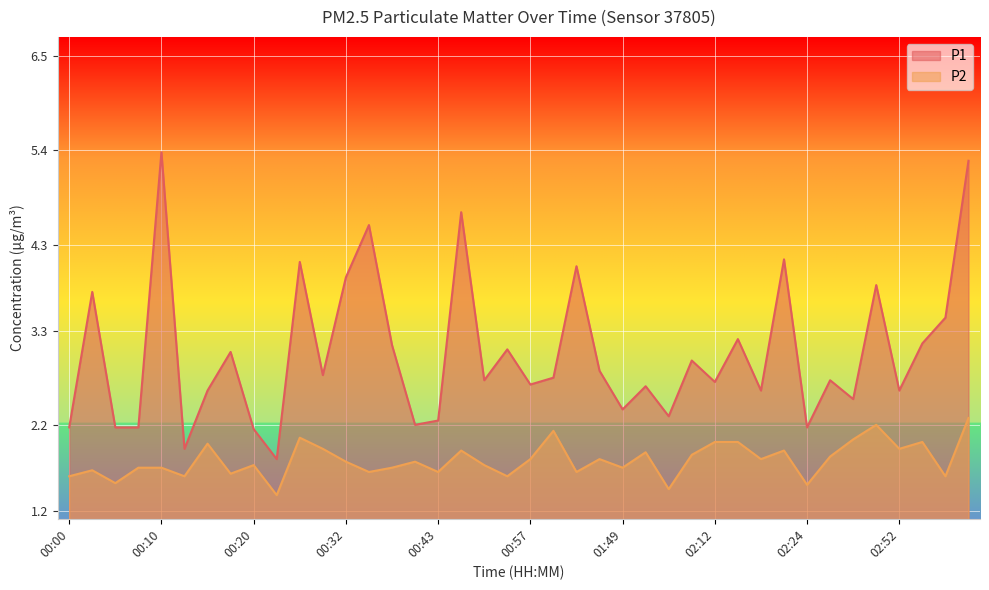

True or false: P2 and P1 intersect in this chart.

False